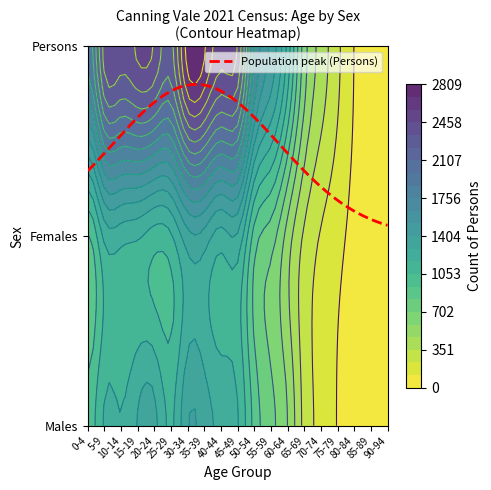

At which category is the sum across all series the highest?

30-34